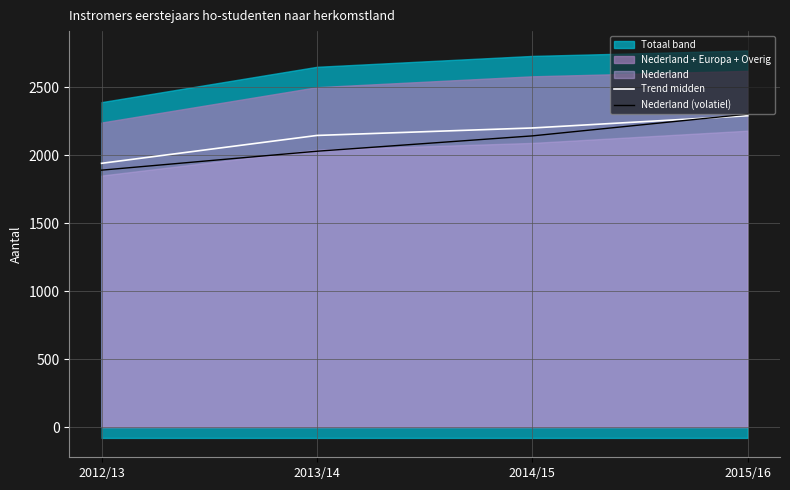

Rank the categories by Trend midden value from highest to lowest.

2015/16, 2014/15, 2013/14, 2012/13